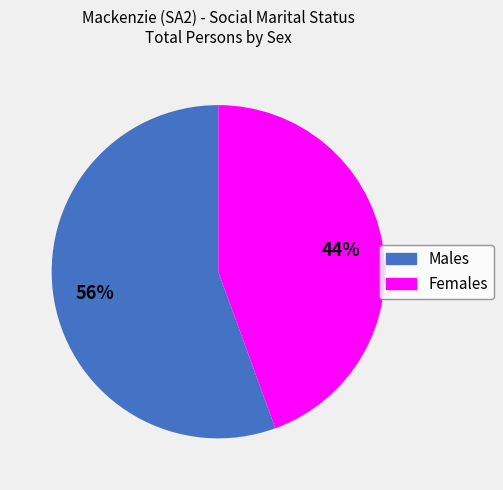

What is the smallest slice in the pie chart?

Females